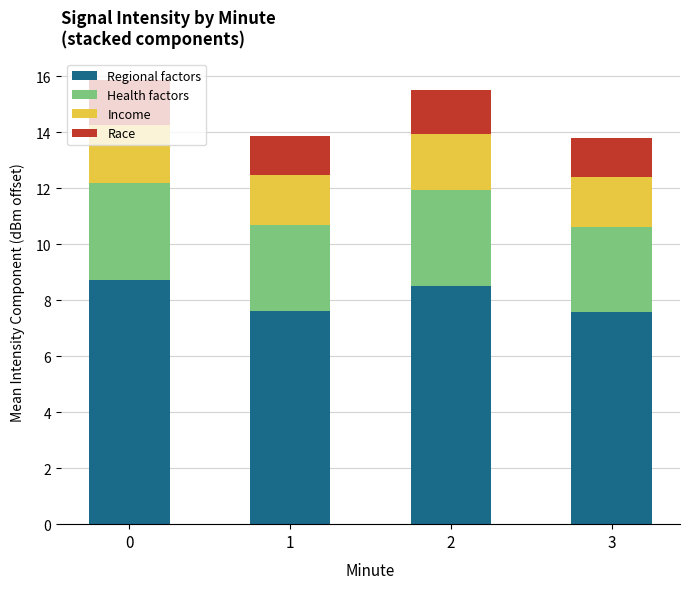

The Regional factors series shows 7.6 at 1. True or false?

True